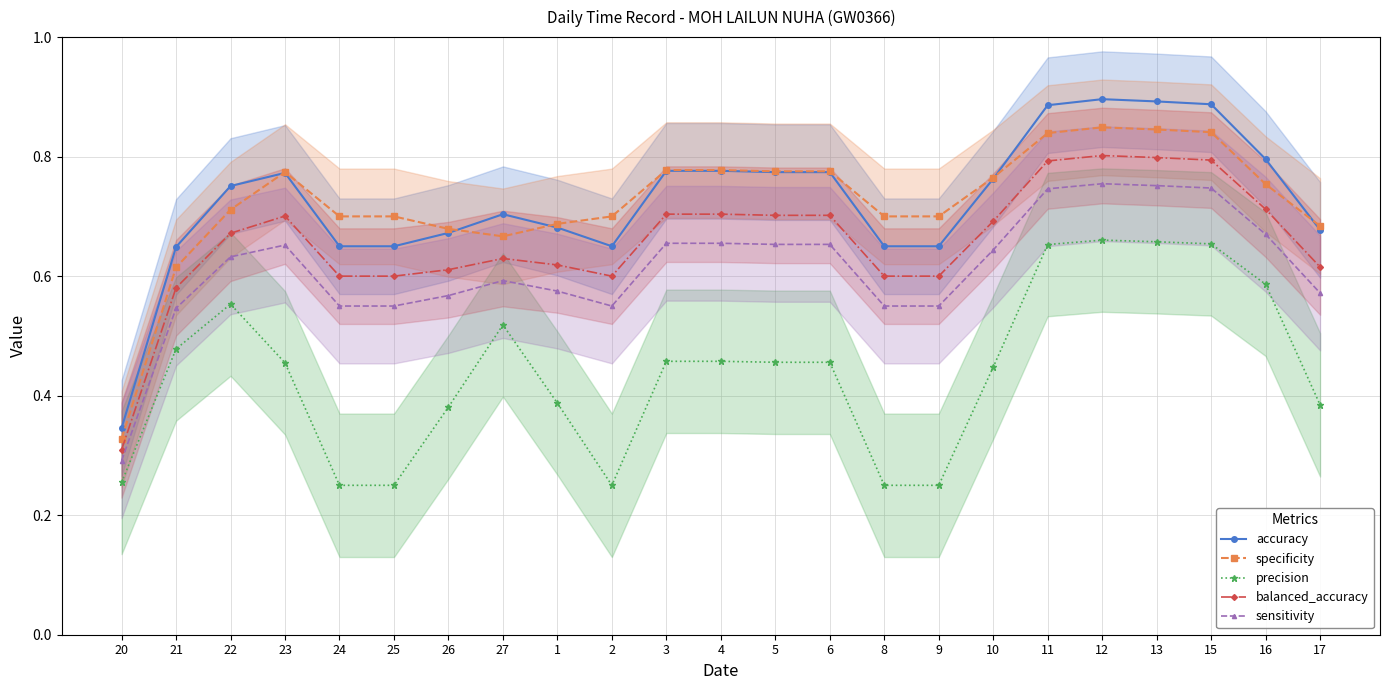

Does the chart have visible grid lines?

Yes